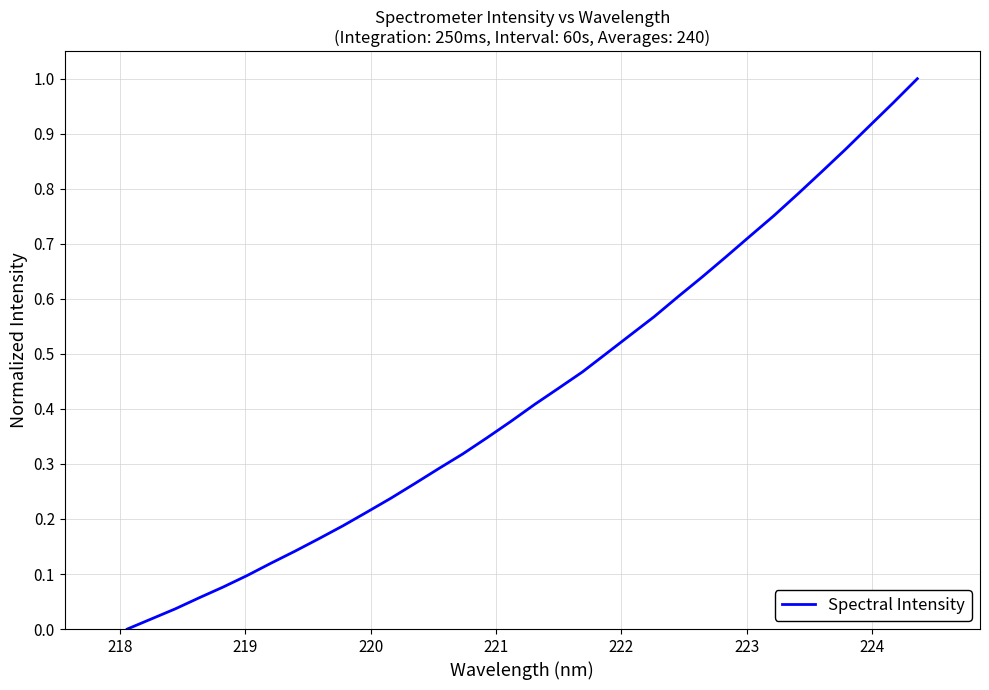

How many lines are shown in the chart?

1